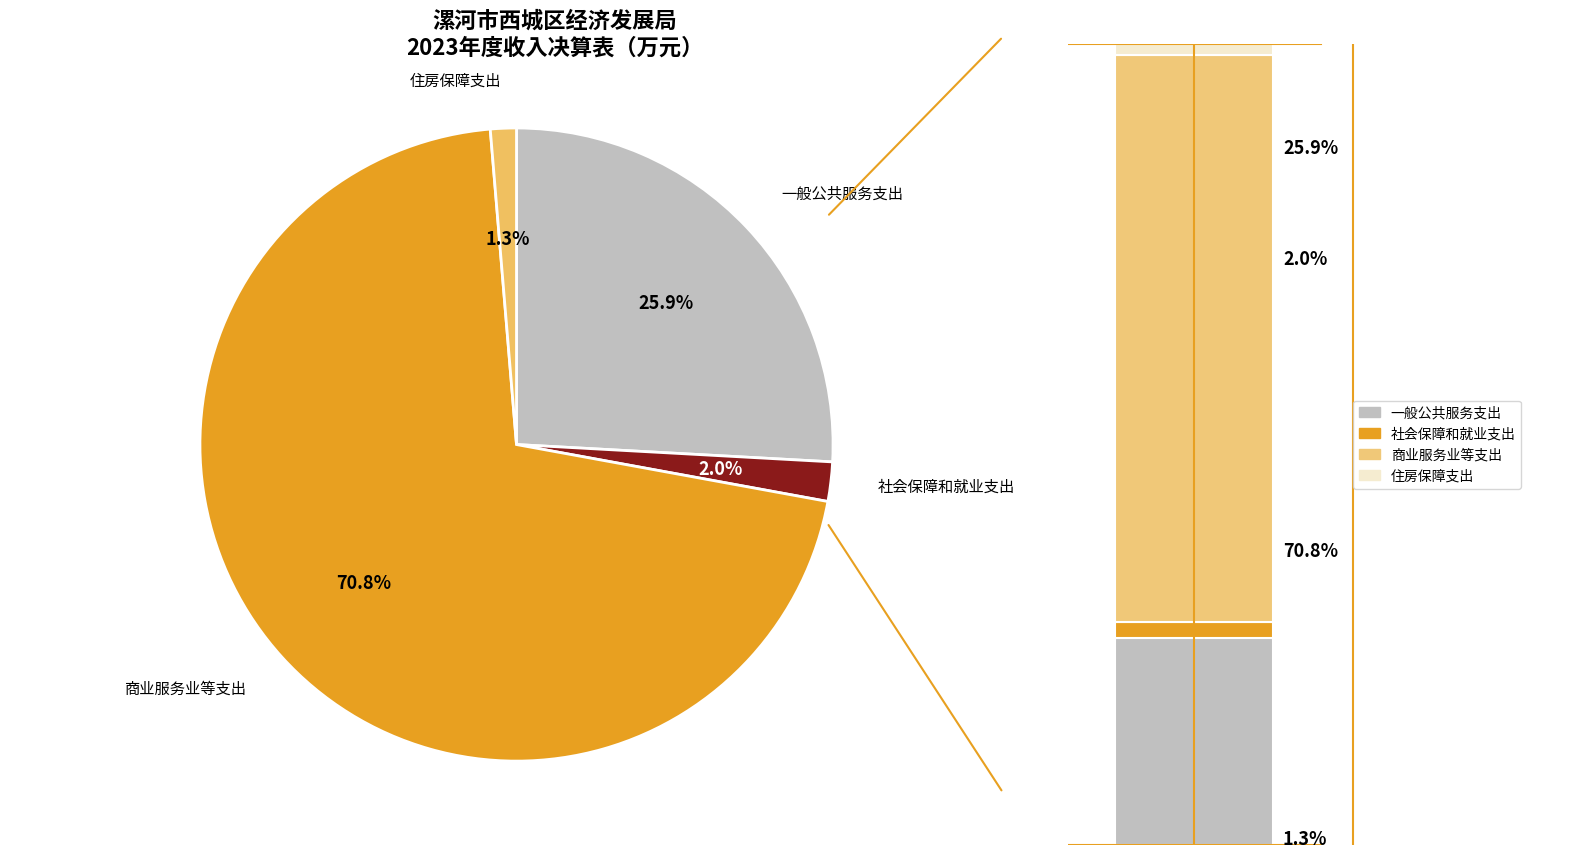

To the nearest percent, what percentage of the pie is 一般公共服务支出?

26%